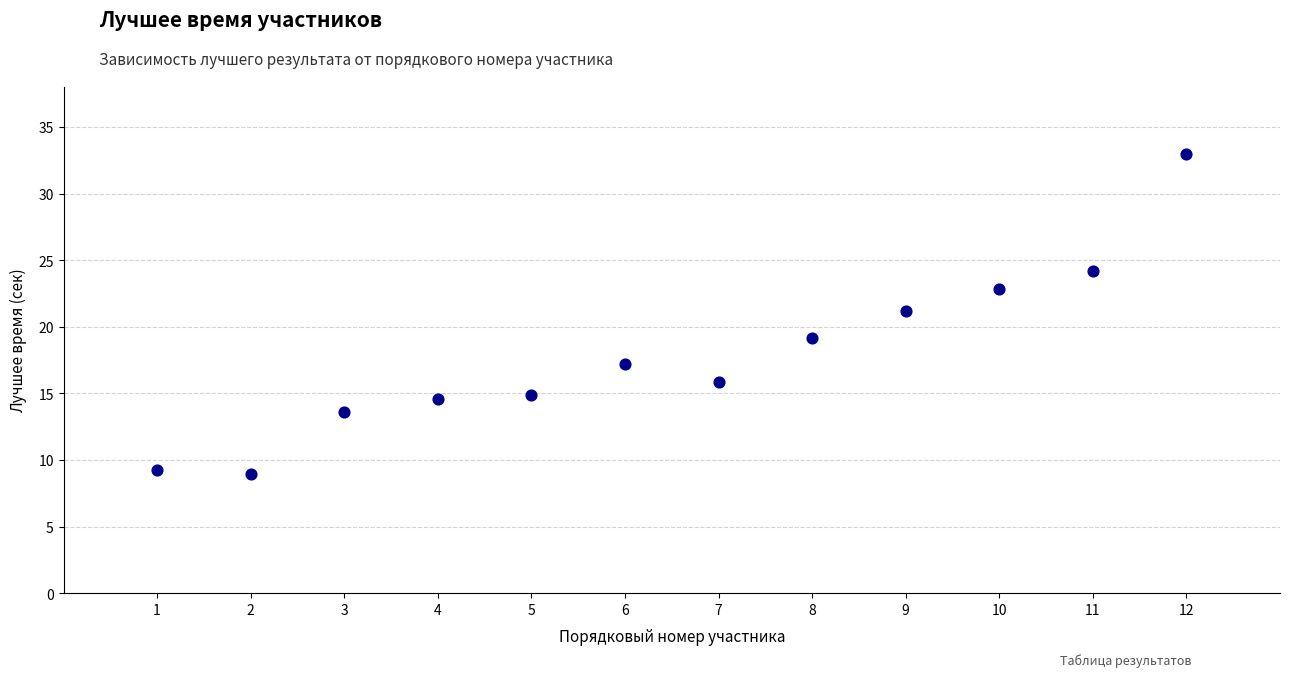

What is the average Y value?

17.9